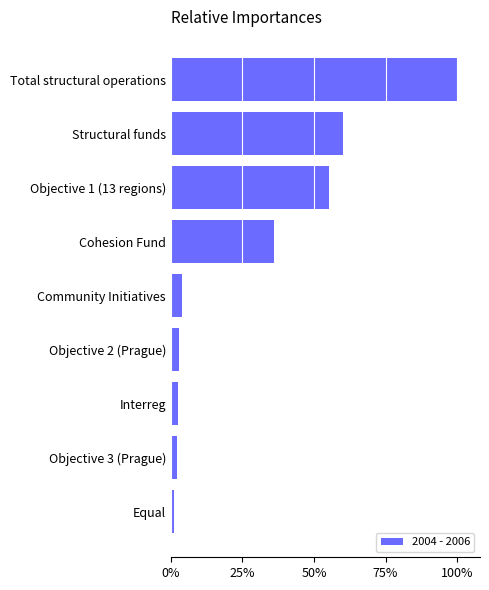

Are the bars grouped side by side (vs. stacked)?

No